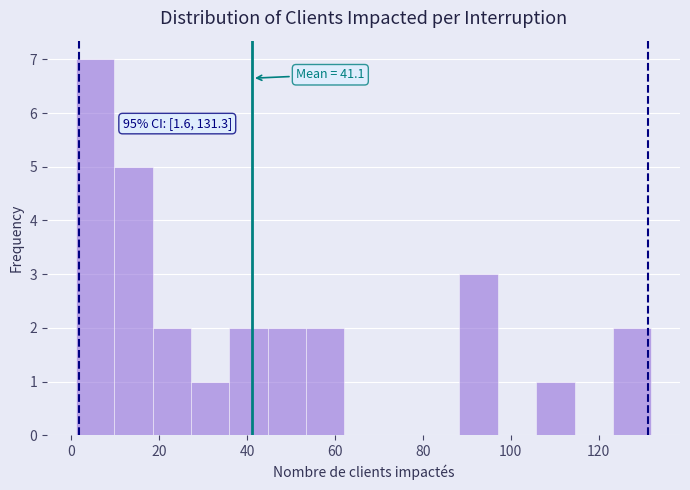

Which range on the x-axis has the tallest bar?

2 to 10